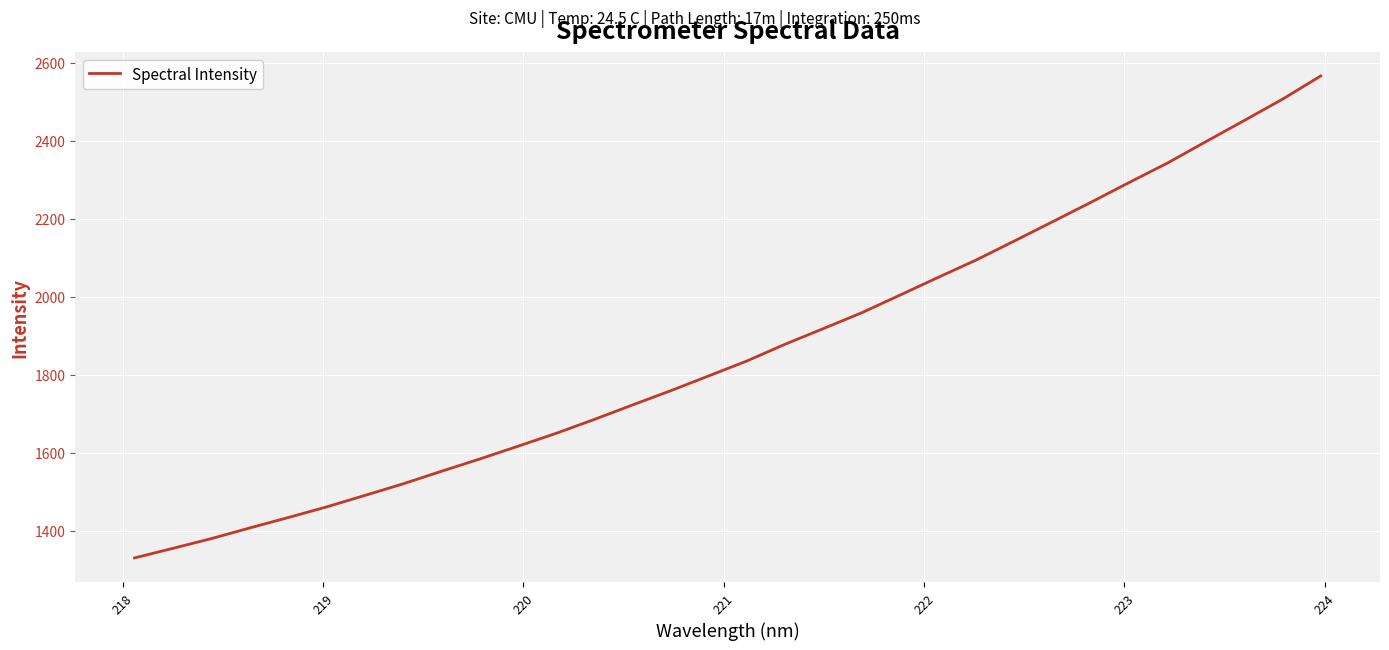

What is the smallest value displayed?

1330.8